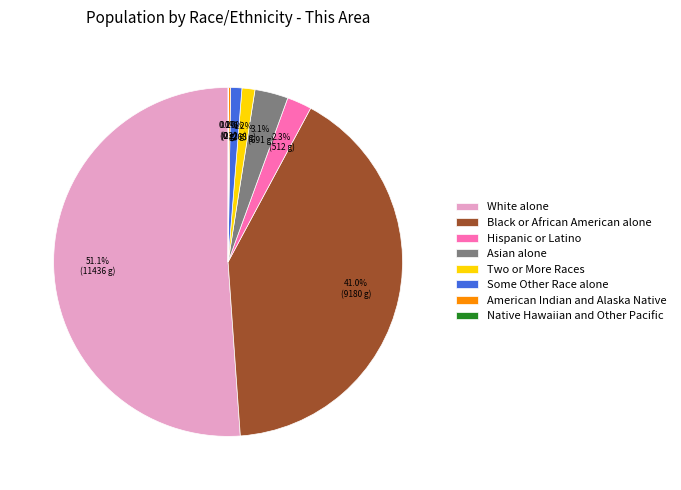

What percentage is the Asian alone slice, to the nearest percent?

3%